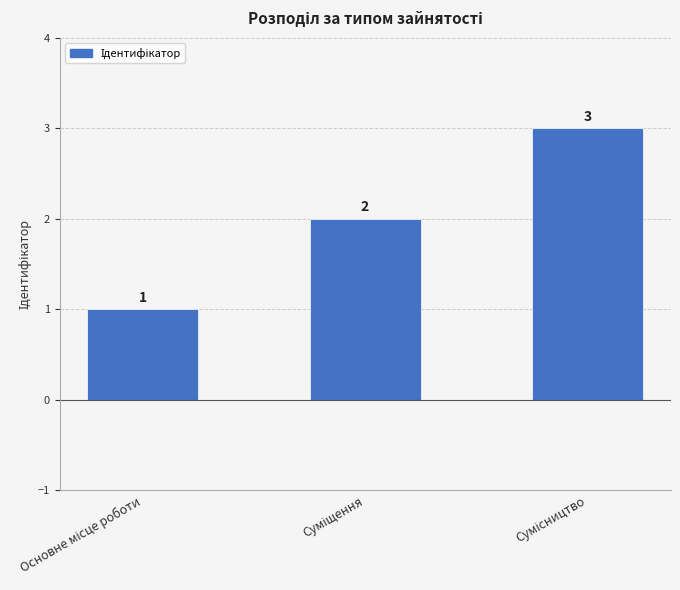

What is the minimum value shown in the chart?

1